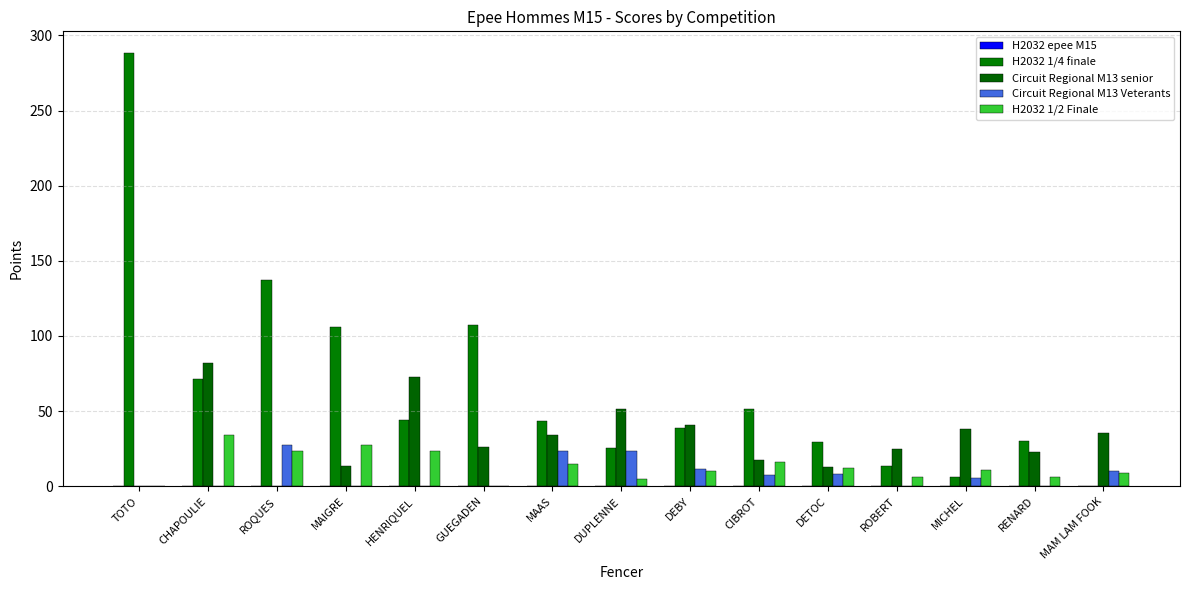

Reading left to right, transcribe all the data shown in this chart.

H2032 epee M15: 0.0	0.0	0.0	0.0	0.0	0.0	0.0	0.0	0.0	0.0	0.0	0.0	0.0	0.0	0.0
H2032 1/4 finale: 288.3	71.7	137.2	106.1	44.0	107.6	43.5	25.3	38.8	51.6	29.5	13.6	6.4	30.3	0.0
Circuit Regional M13 senior: 0.0	81.9	0.0	13.4	73.0	25.9	33.9	51.6	41.0	17.6	12.9	25.0	37.9	22.7	35.1
Circuit Regional M13 Veterants: 0.0	0.0	27.3	0.0	0.0	0.0	23.6	23.6	11.8	7.3	8.3	0.0	5.5	0.0	10.3
H2032 1/2 Finale: 0.0	34.2	23.2	27.3	23.2	0.0	14.7	4.7	10.2	16.3	12.2	6.5	11.2	5.8	8.5